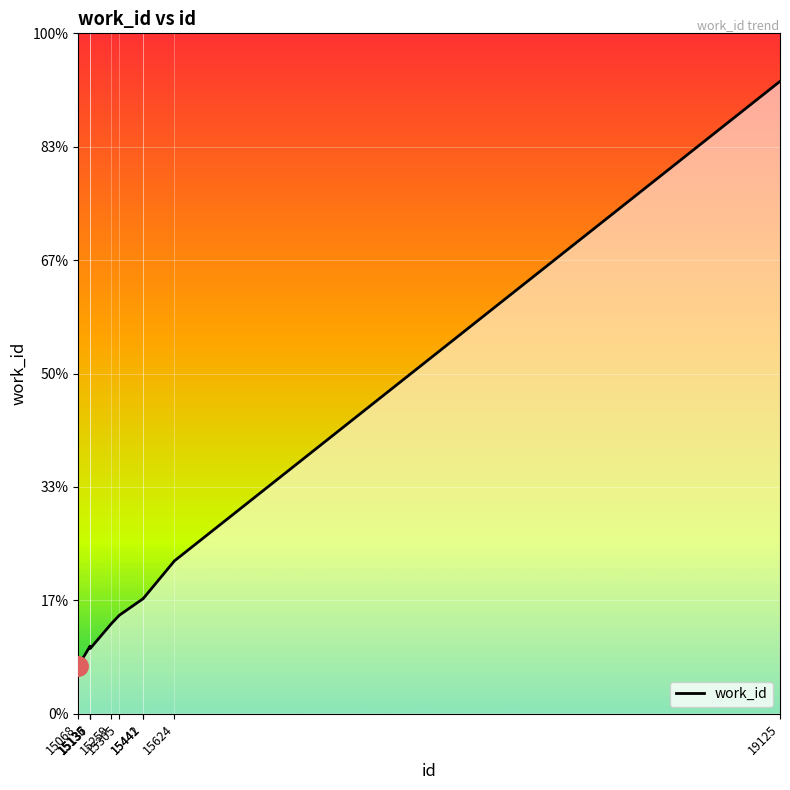

Does the chart have visible grid lines?

Yes